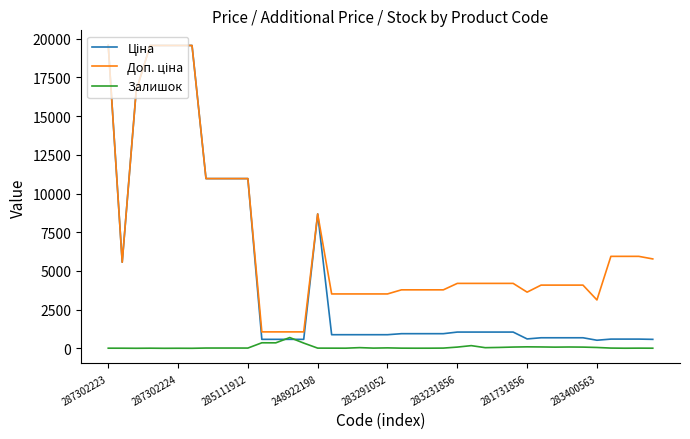

What is the greatest value displayed?

19564.9